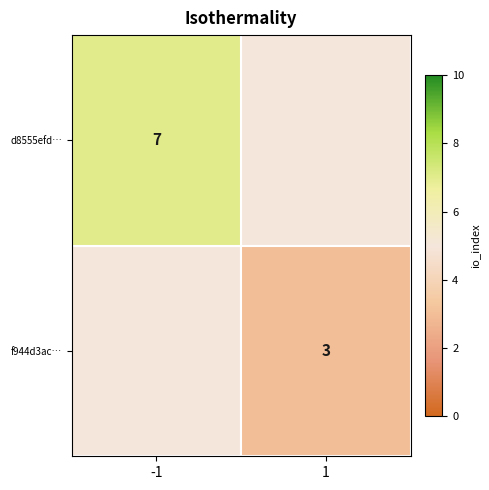

What is the minimum value shown in the chart?

3.0